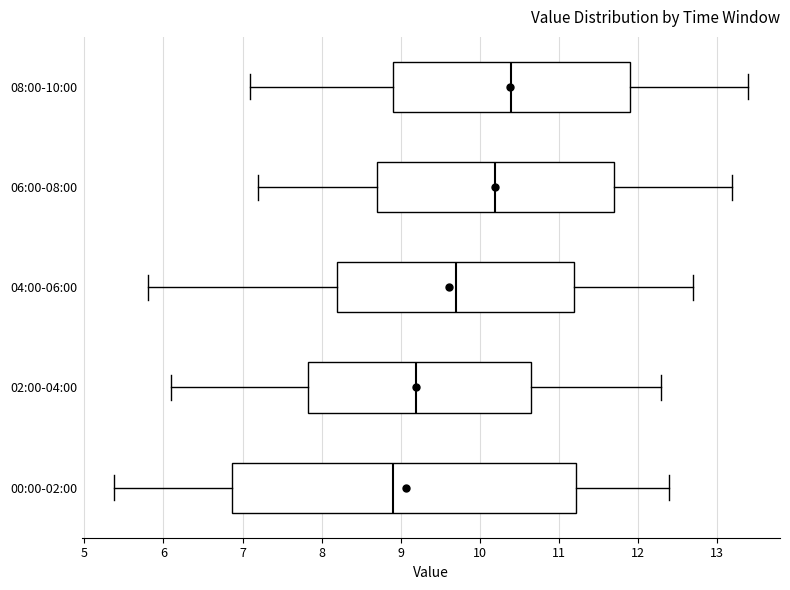

Which box is the widest, from its left edge to its right edge?

00:00-02:00